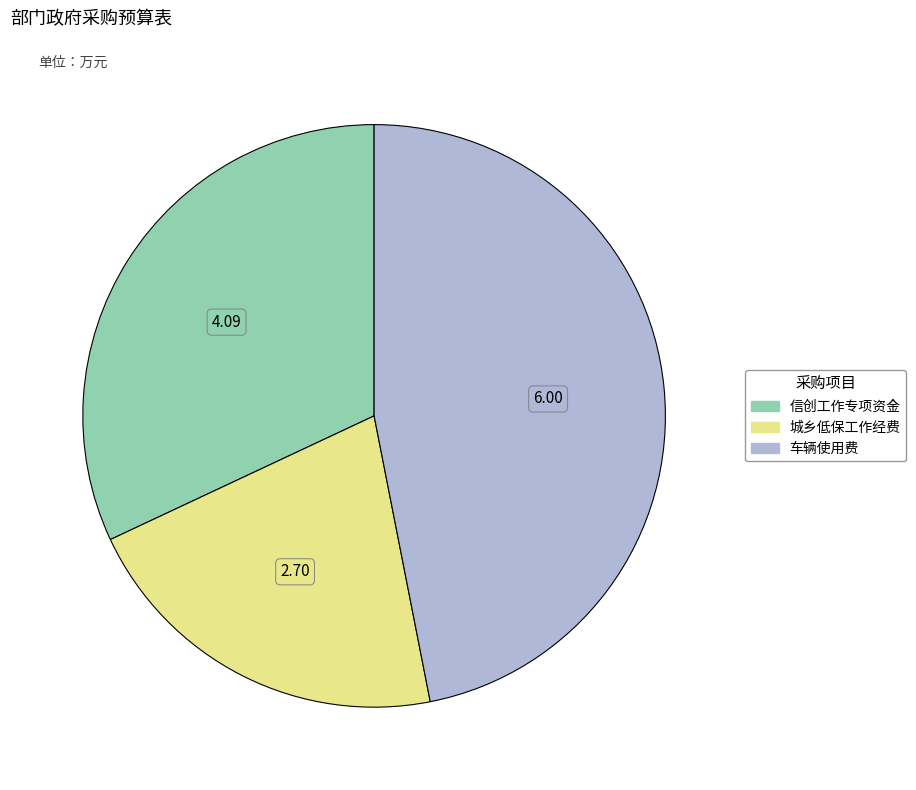

True or false: 信创工作专项资金 accounts for 32% of the total.

True